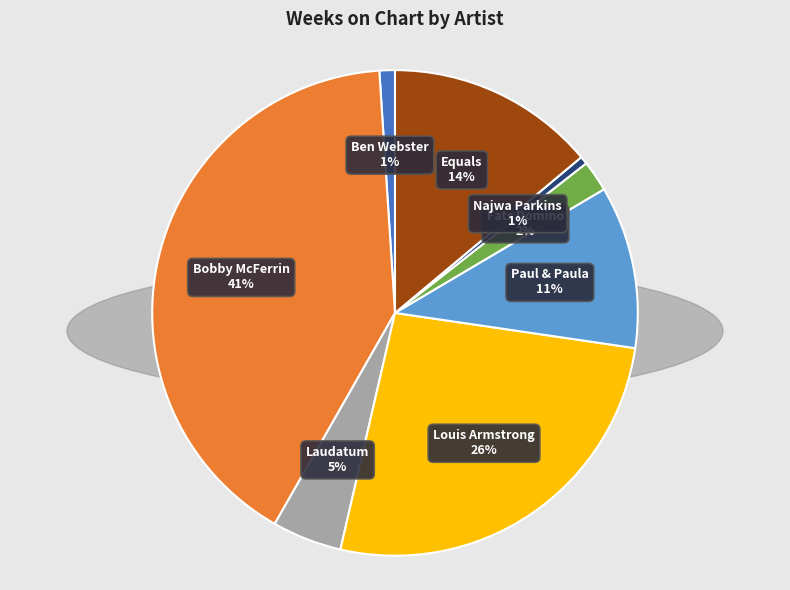

Is the sum of Najwa Parkins and Equals greater than half?

No